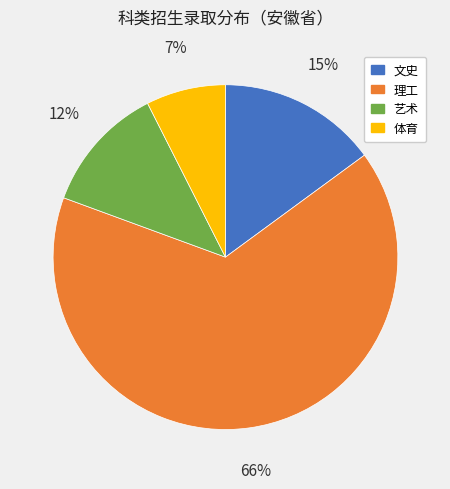

What percentage is the 艺术 slice, to the nearest percent?

12%